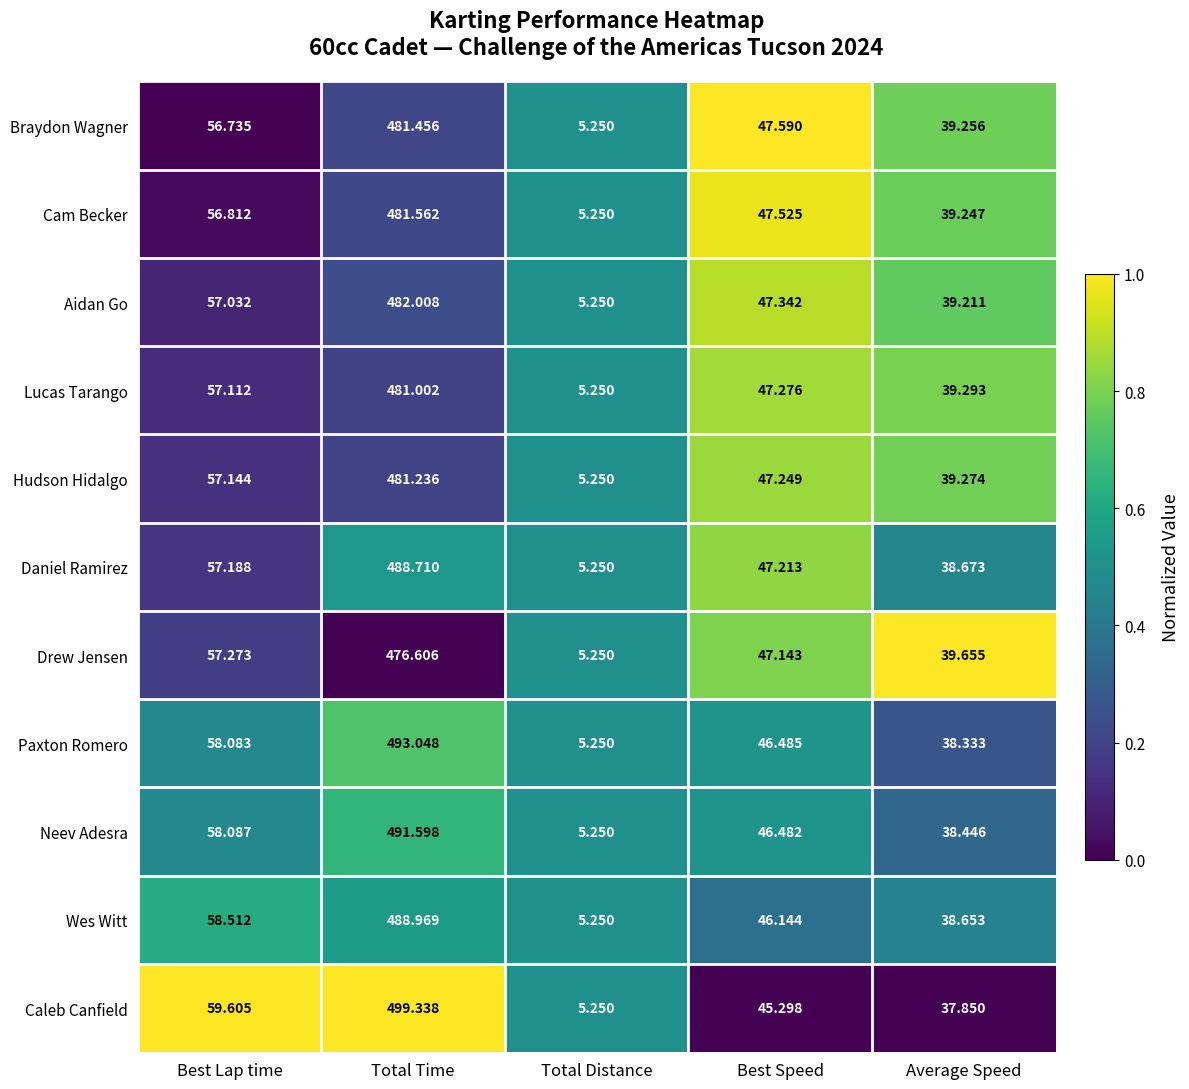

Where is Caleb Canfield nearest to the value 252?

Best Lap time